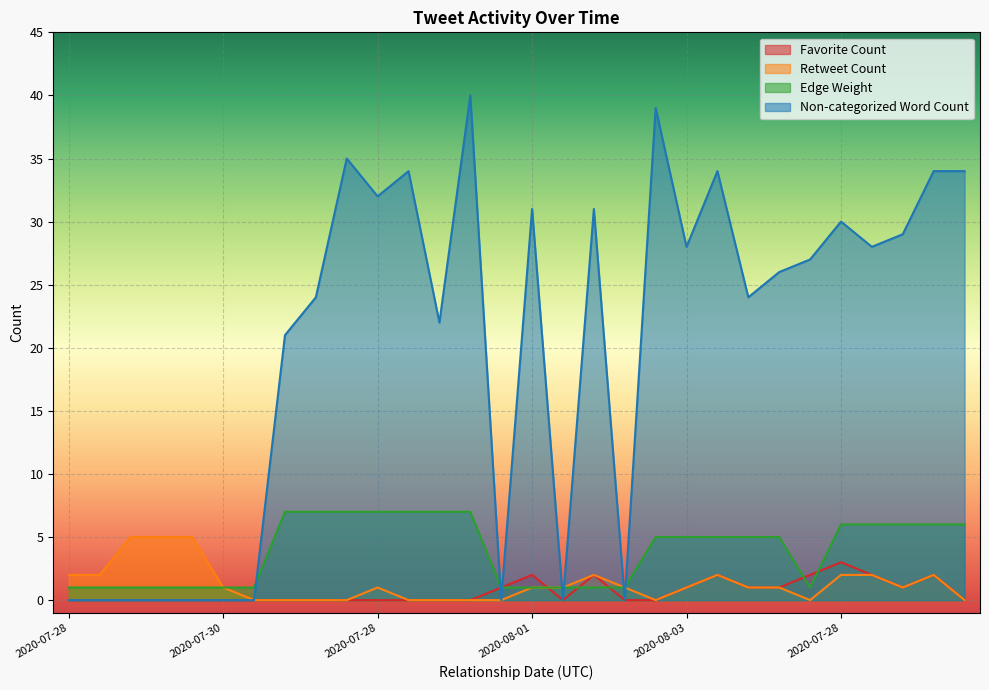

At 2020-08-06, list the series in order from largest to smallest.

Non-categorized Word Count, Edge Weight, Favorite Count, Retweet Count